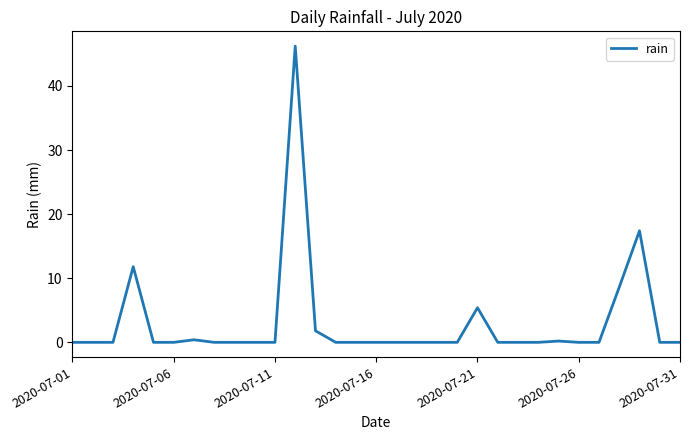

What is the greatest value displayed?

46.2